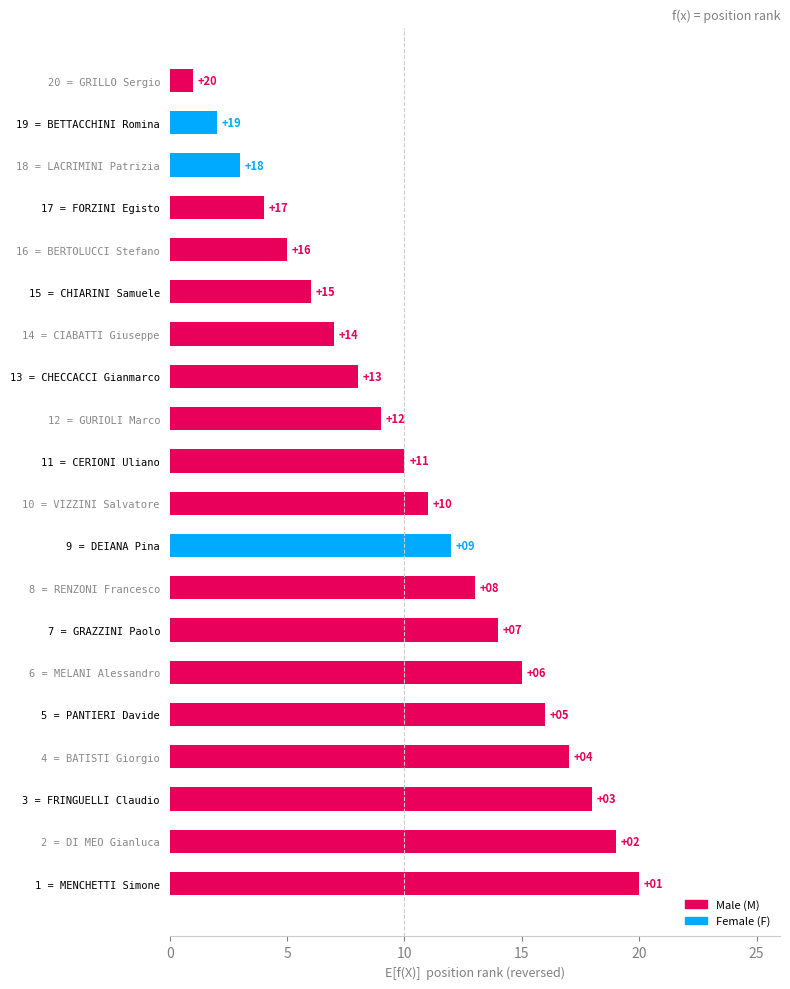

Reading bottom to top, list all the values displayed in this chart.

20	19	18	17	16	15	14	13	12	11	10	9	8	7	6	5	4	3	2	1